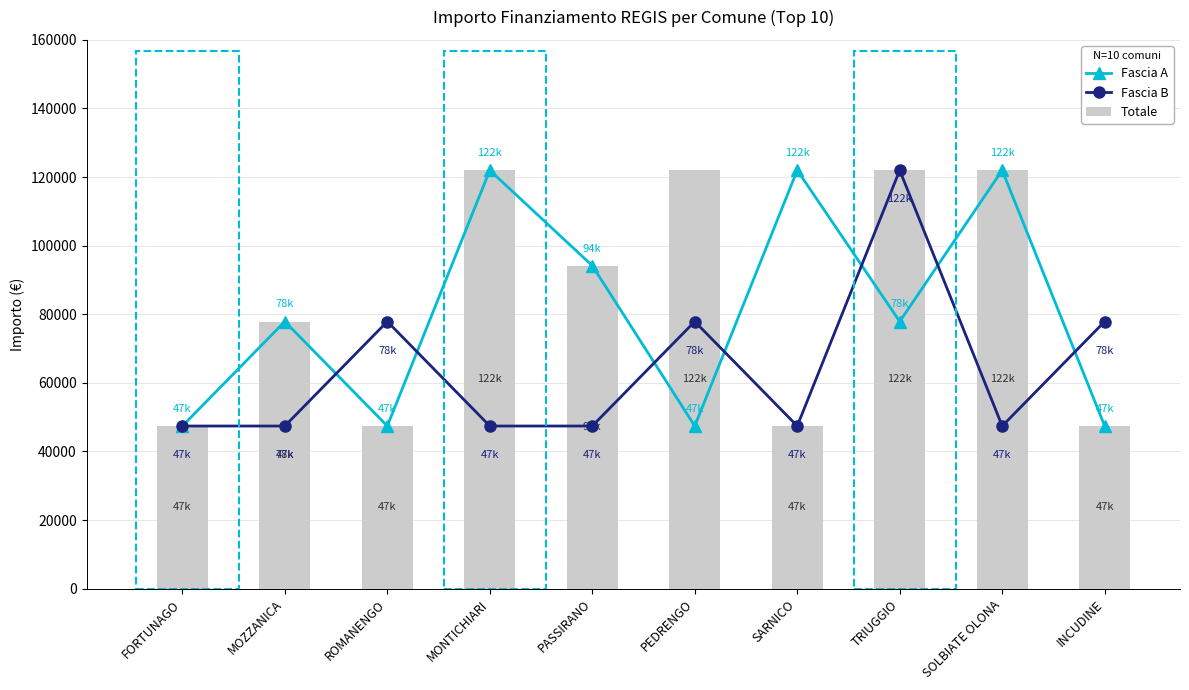

True or false: Fascia A has a value of 47427 at ROMANENGO.

True